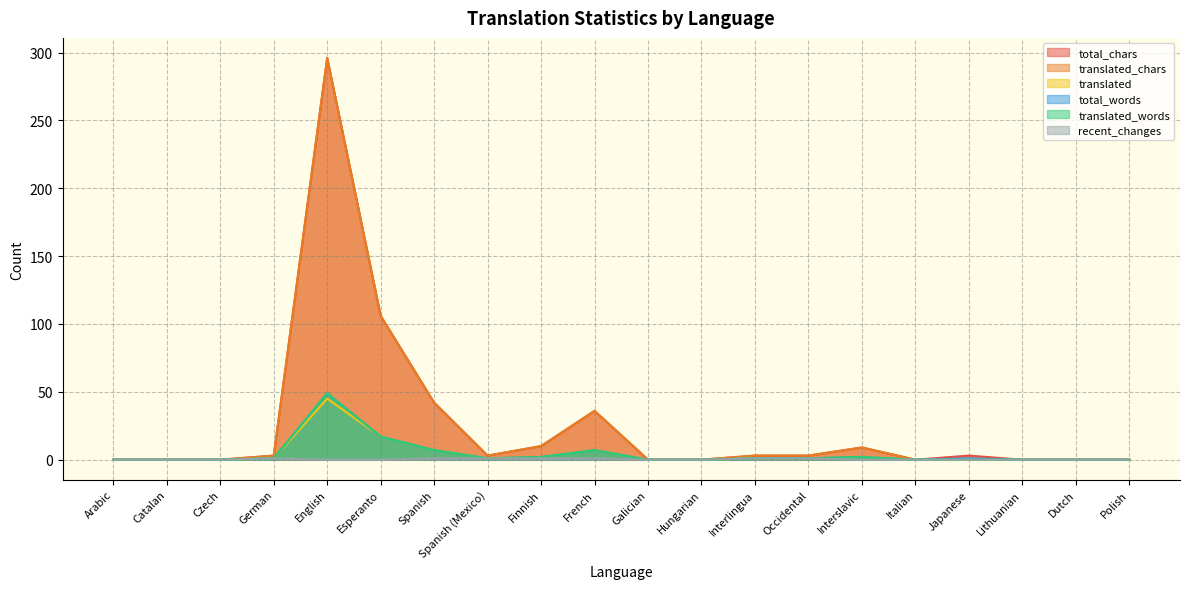

At which label is total_words closest to 24?

Esperanto